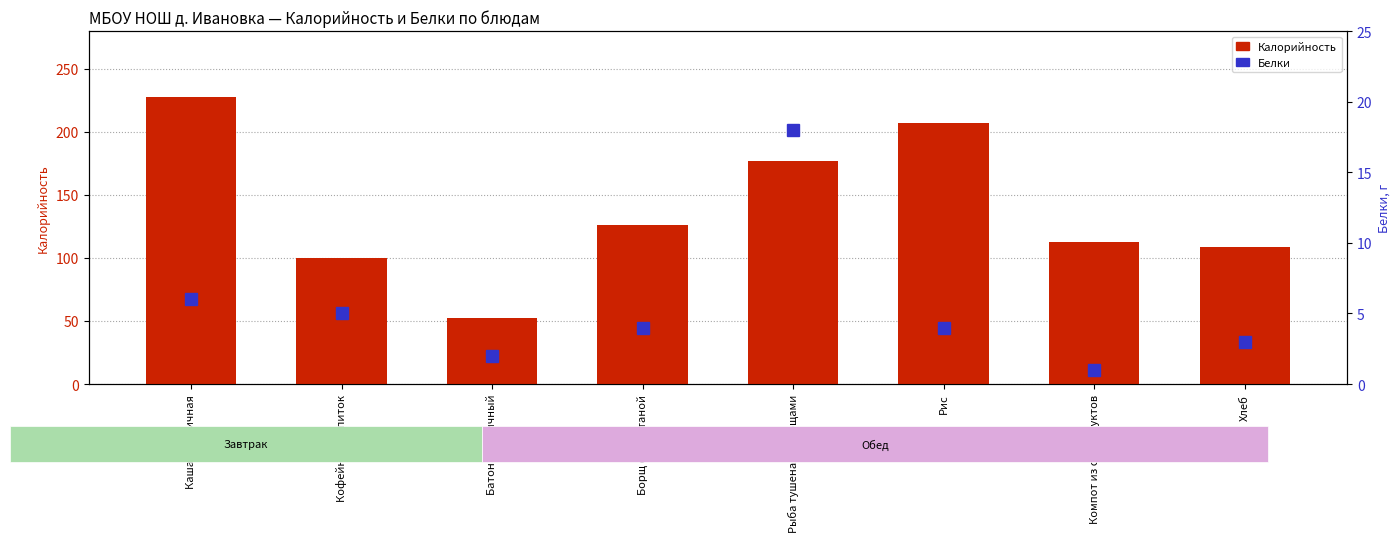

What are all the series names shown in the legend?

Калорийность, Белки